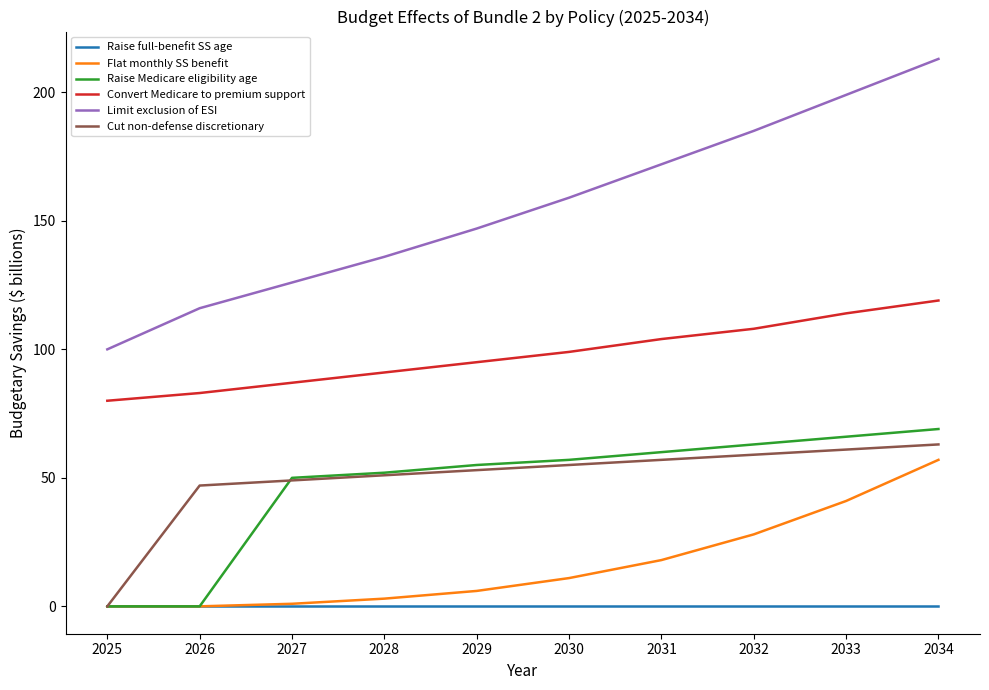

Between 2026 and 2033, which series saw the biggest shift?

Limit exclusion of ESI